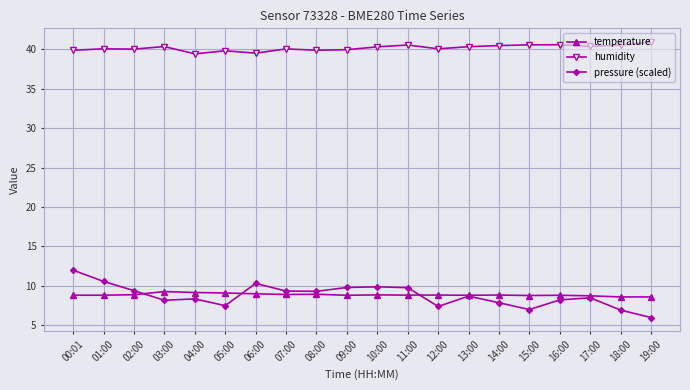

Which category has the highest value across all series?

19:00